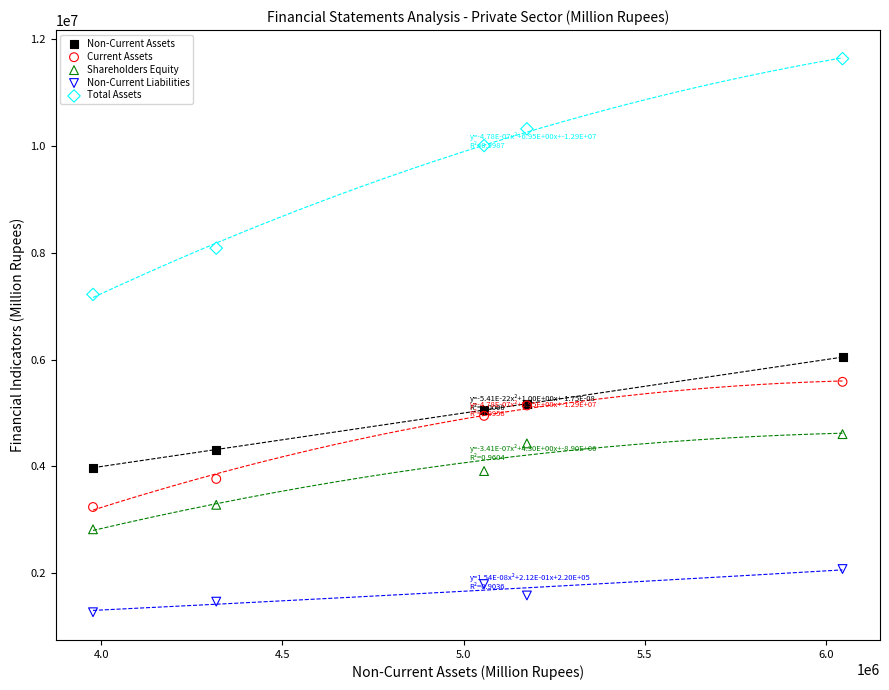

Across all series, what Y value is closest to 6451508?

6045900.9